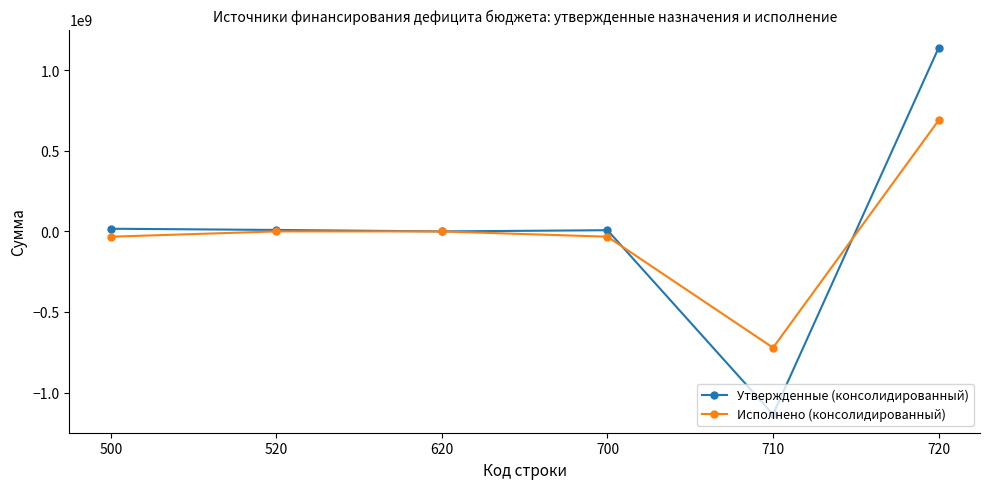

What is the value of the Исполнено (консолидированный) point at the 6th from the left?

688893044.9